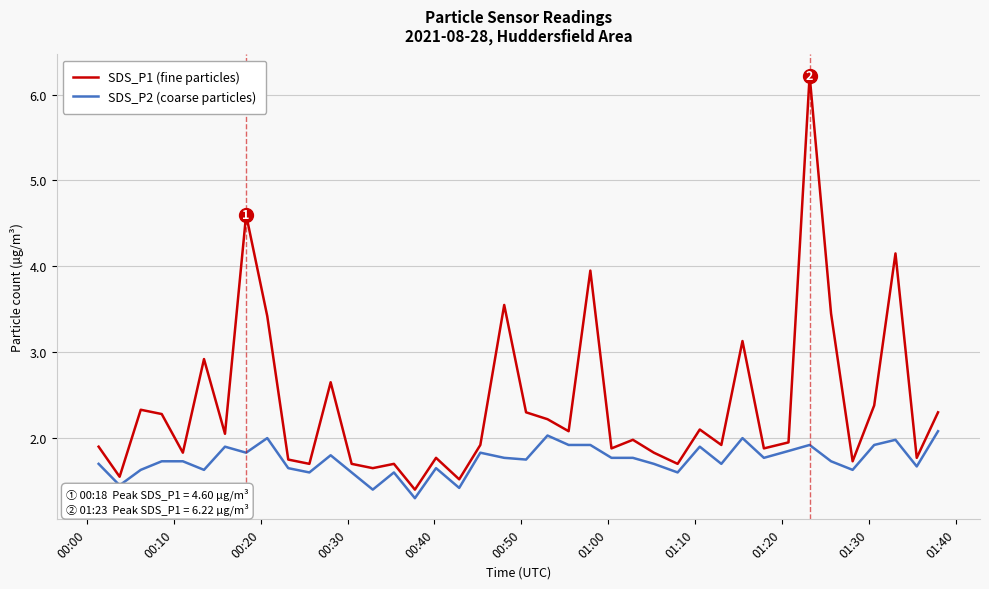

List the series in order of their peak value, highest first.

SDS_P1 (fine particles), SDS_P2 (coarse particles)